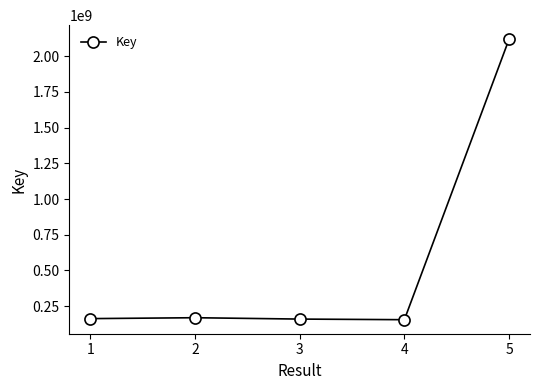

What is the maximum value shown in the chart?

2120068982